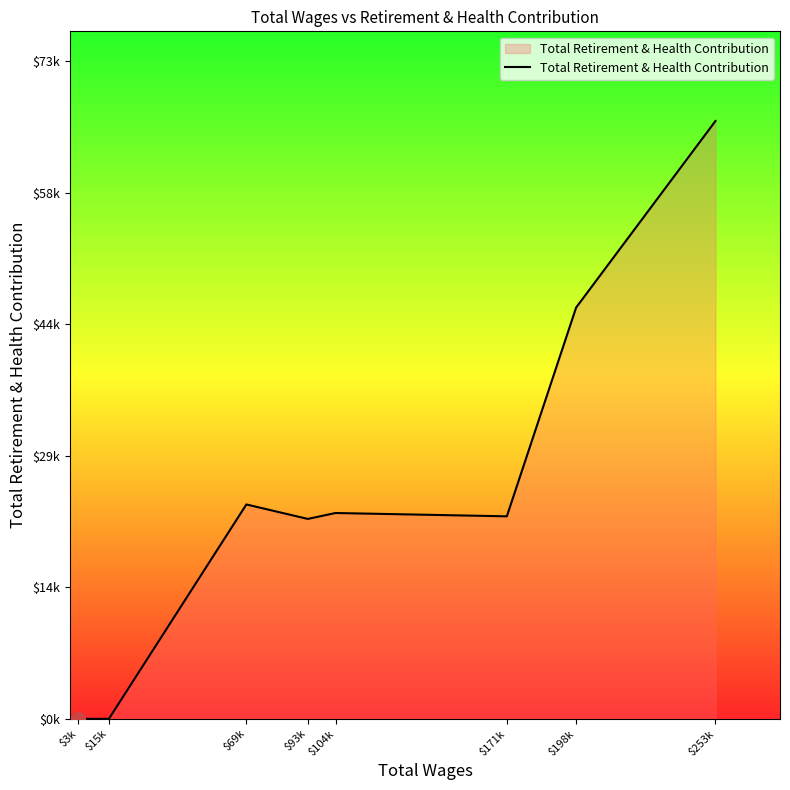

Is this an area chart (filled region under the line)?

Yes